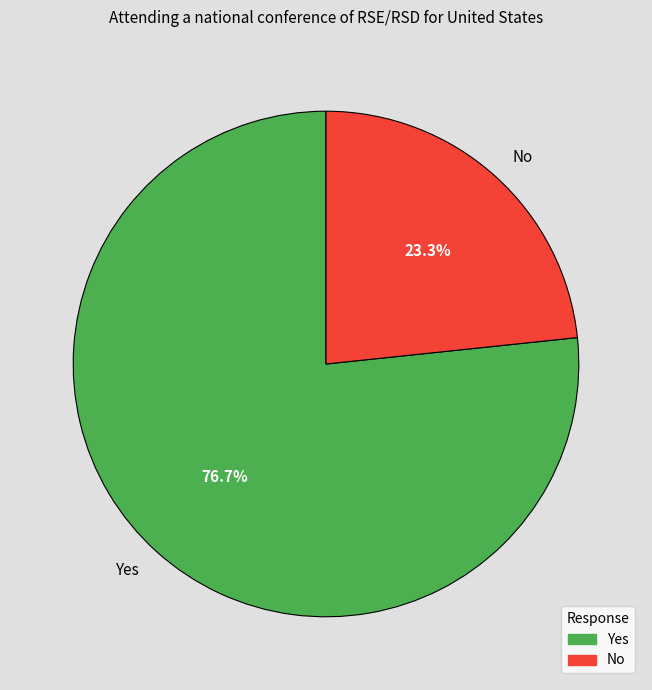

To the nearest percent, what is the difference between the No and Yes slice percentages?

53%